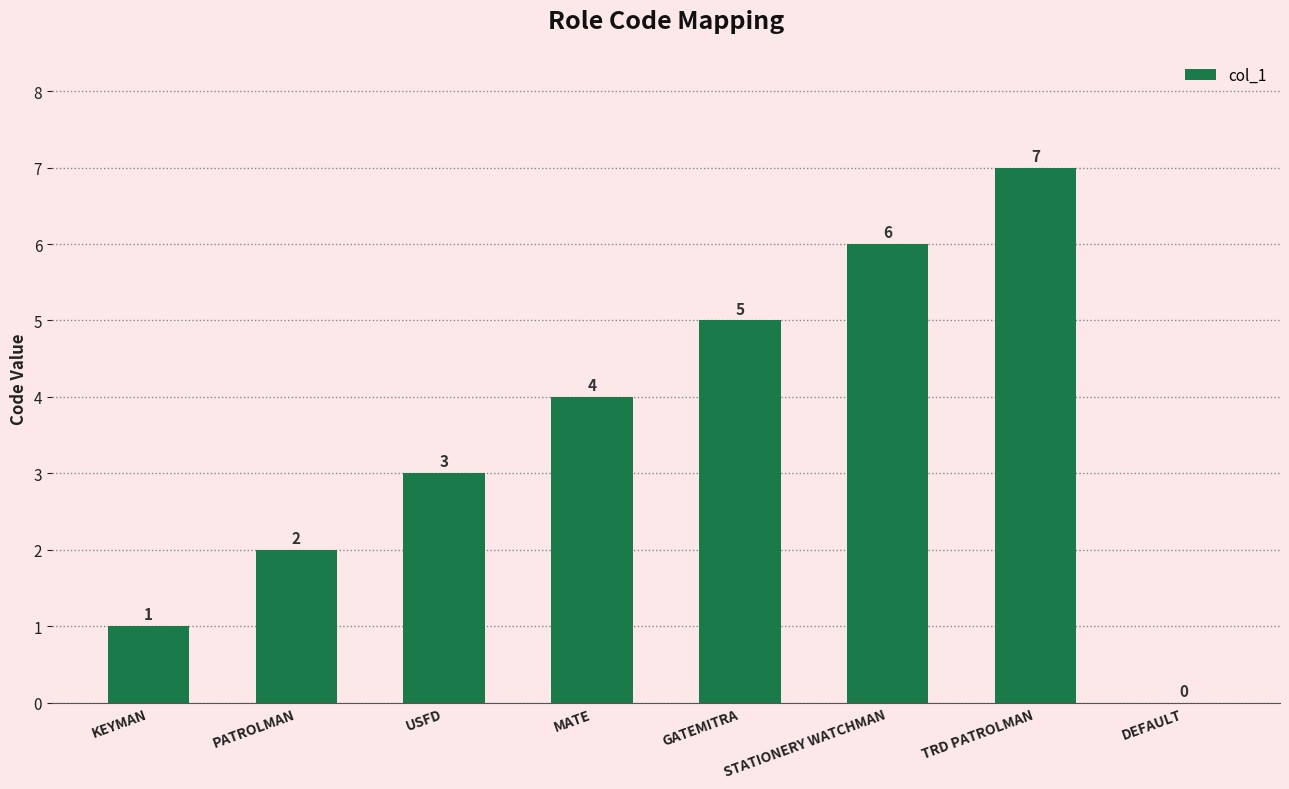

Between MATE and KEYMAN, which is larger?

MATE